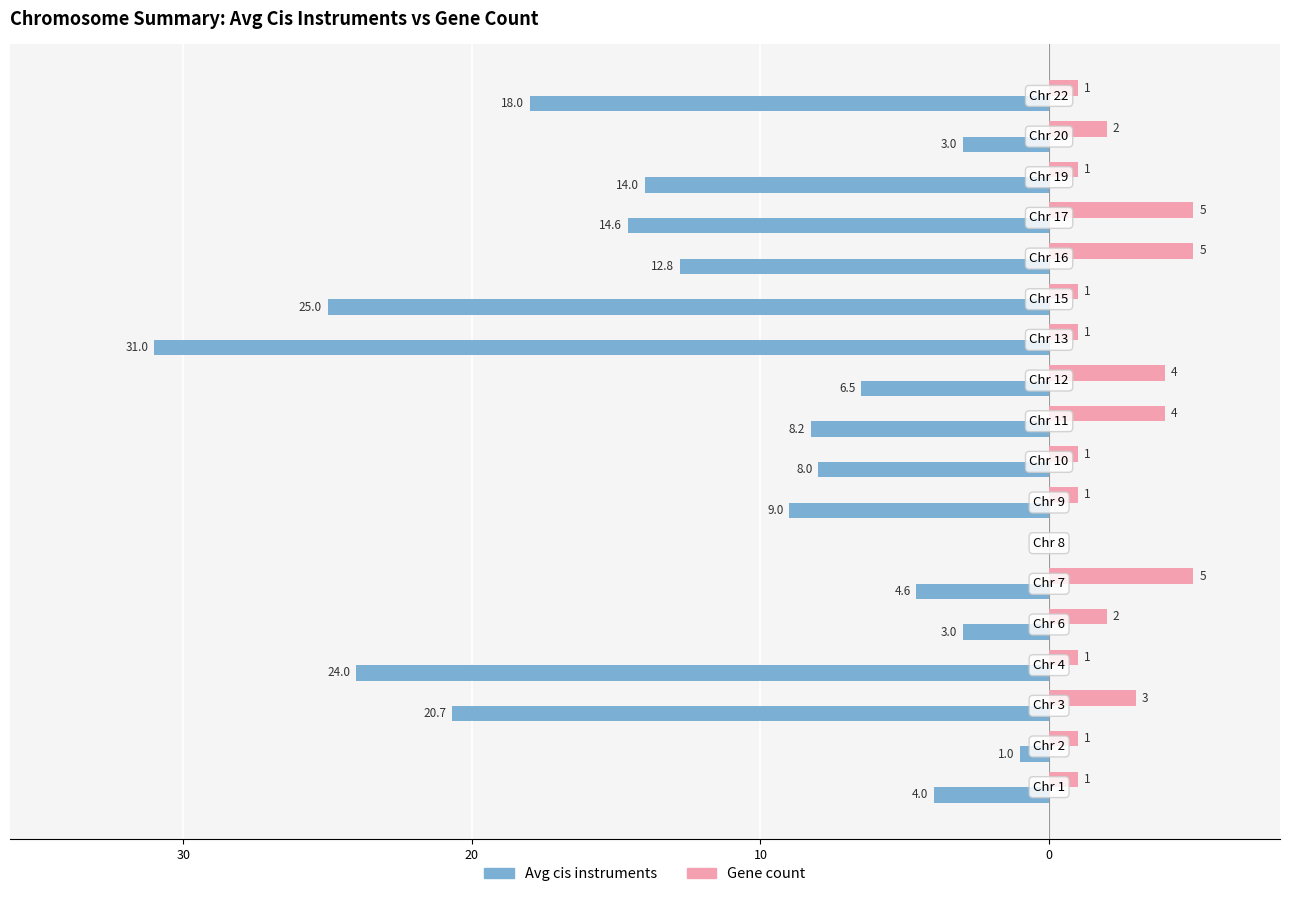

What are all the series names shown in the legend?

Avg cis instruments, Gene count